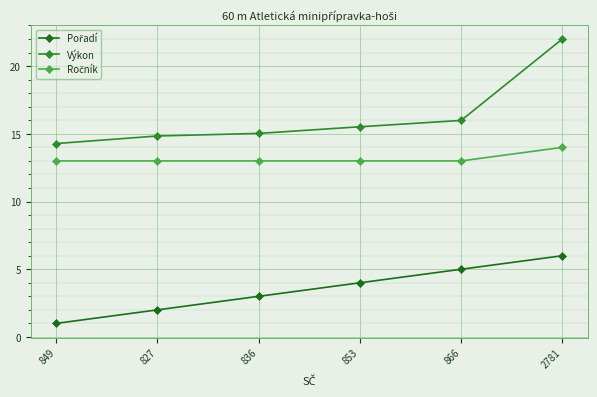

How many series are shown in this chart?

3